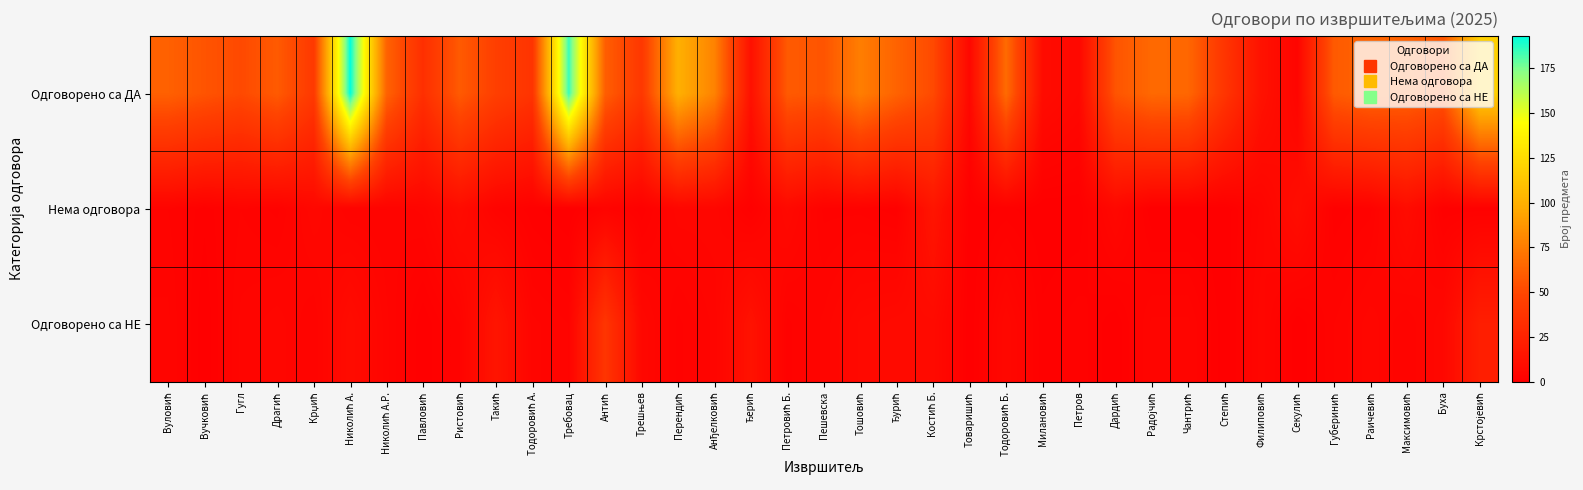

What is the difference between the highest and lowest values at Николић А.?

190